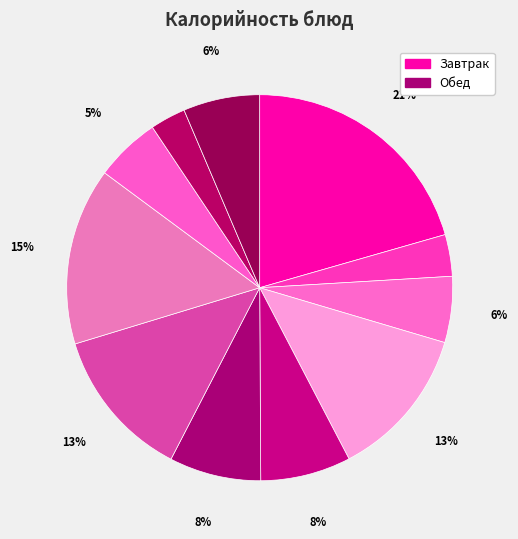

How many segments does this pie chart have?

11